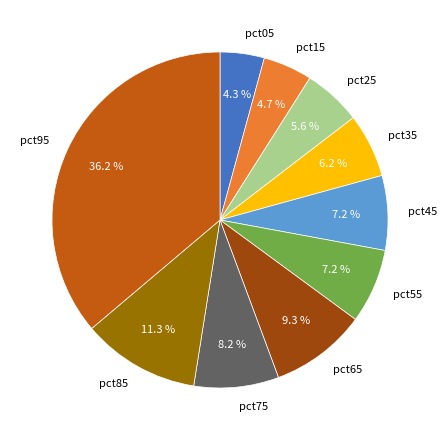

Is the sum of pct15 and pct65 greater than half?

No